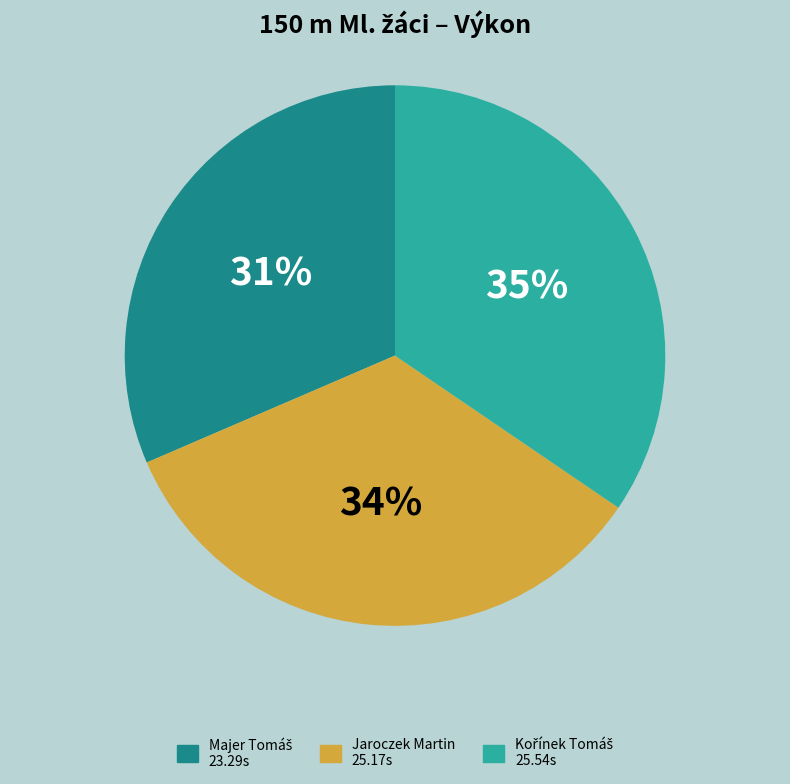

Is it true that Jaroczek Martin is 21% of the pie?

False